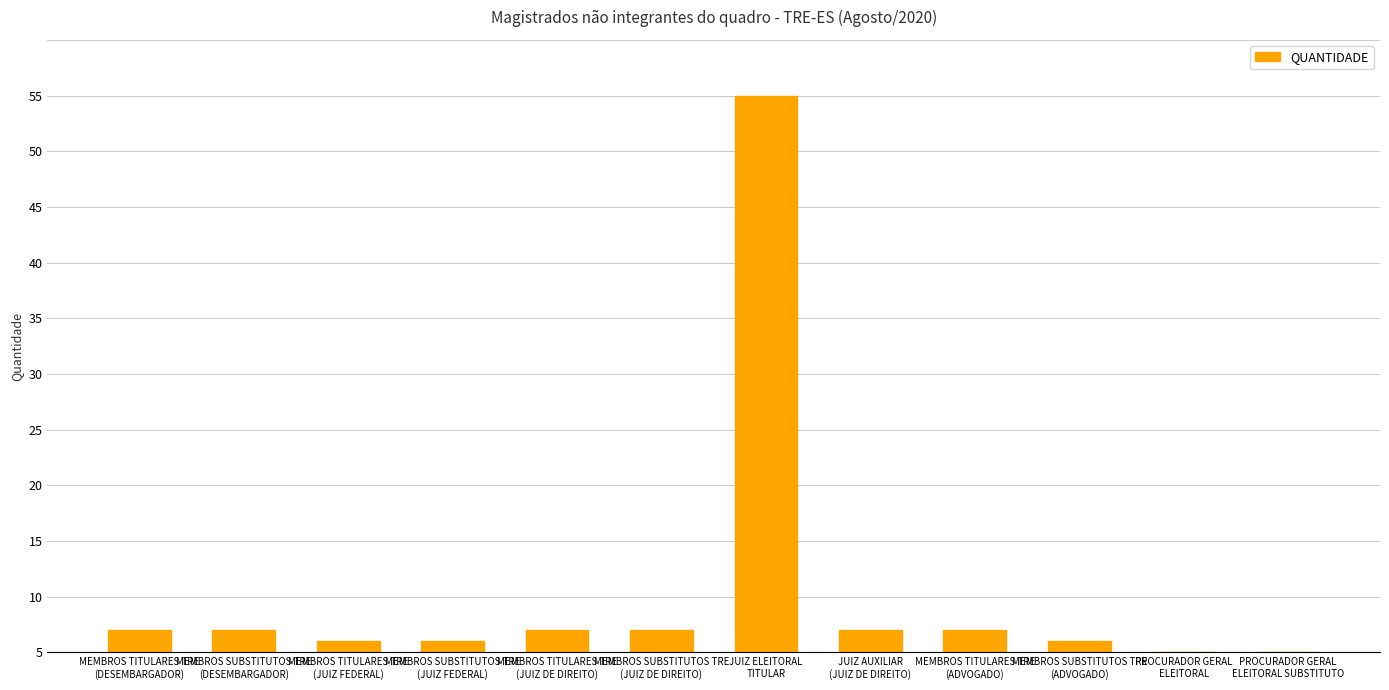

Rank the categories by value from highest to lowest.

JUIZ ELEITORAL
TITULAR, MEMBROS TITULARES TRE
(DESEMBARGADOR), MEMBROS SUBSTITUTOS TRE
(DESEMBARGADOR), MEMBROS TITULARES TRE
(JUIZ DE DIREITO), MEMBROS SUBSTITUTOS TRE
(JUIZ DE DIREITO), JUIZ AUXILIAR
(JUIZ DE DIREITO), MEMBROS TITULARES TRE
(ADVOGADO), MEMBROS TITULARES TRE
(JUIZ FEDERAL), MEMBROS SUBSTITUTOS TRE
(JUIZ FEDERAL), MEMBROS SUBSTITUTOS TRE
(ADVOGADO), PROCURADOR GERAL
ELEITORAL, PROCURADOR GERAL
ELEITORAL SUBSTITUTO